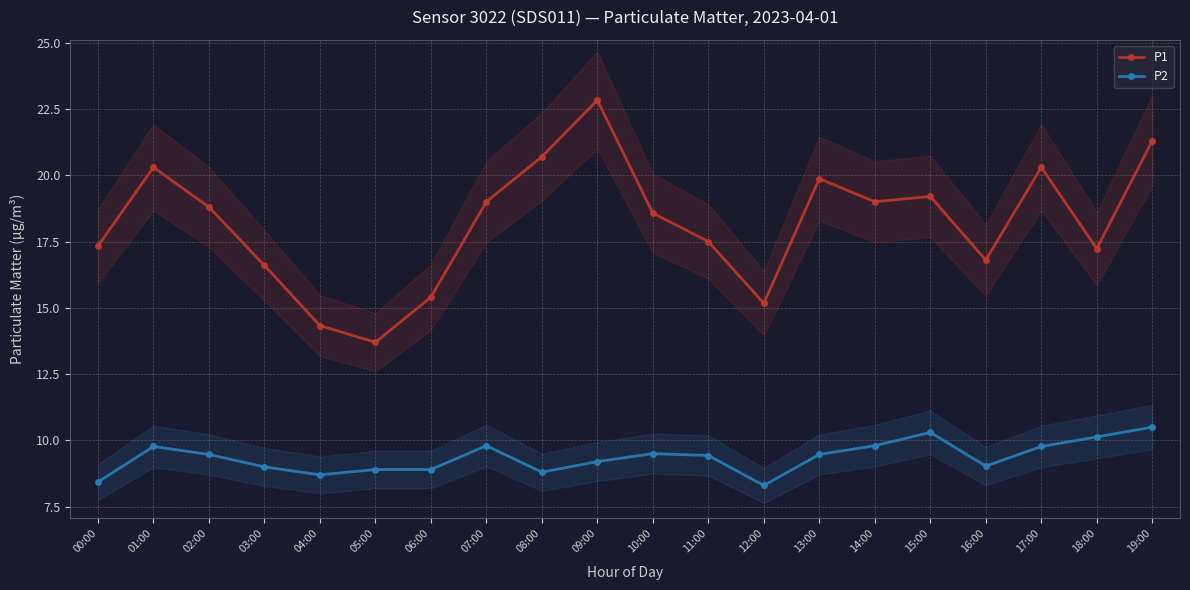

Count the number of categories in the chart.

20